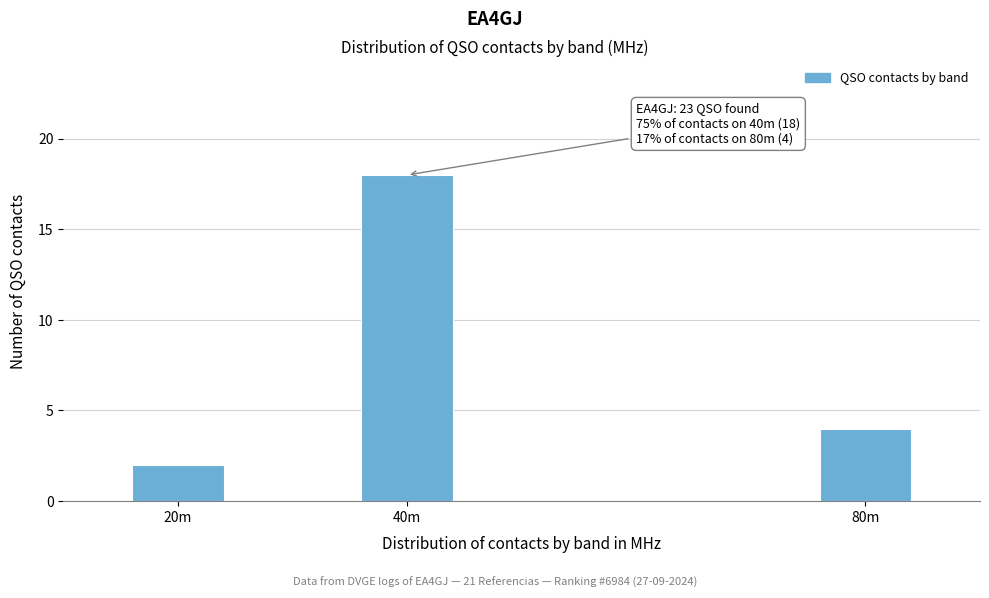

Reading left to right, list all the values displayed in this chart.

2	18	4